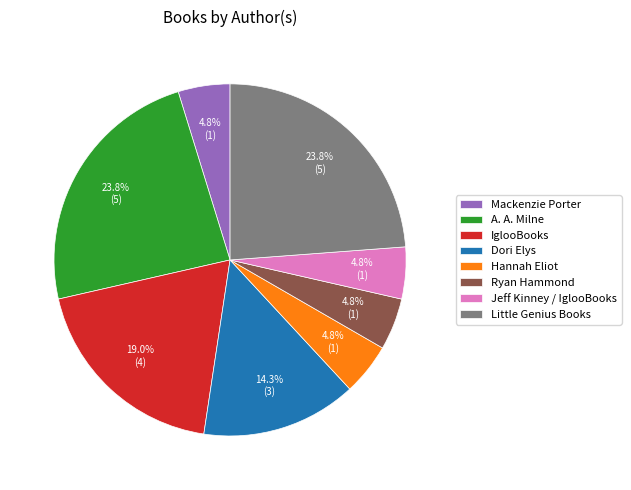

How many slices are in this pie chart?

8